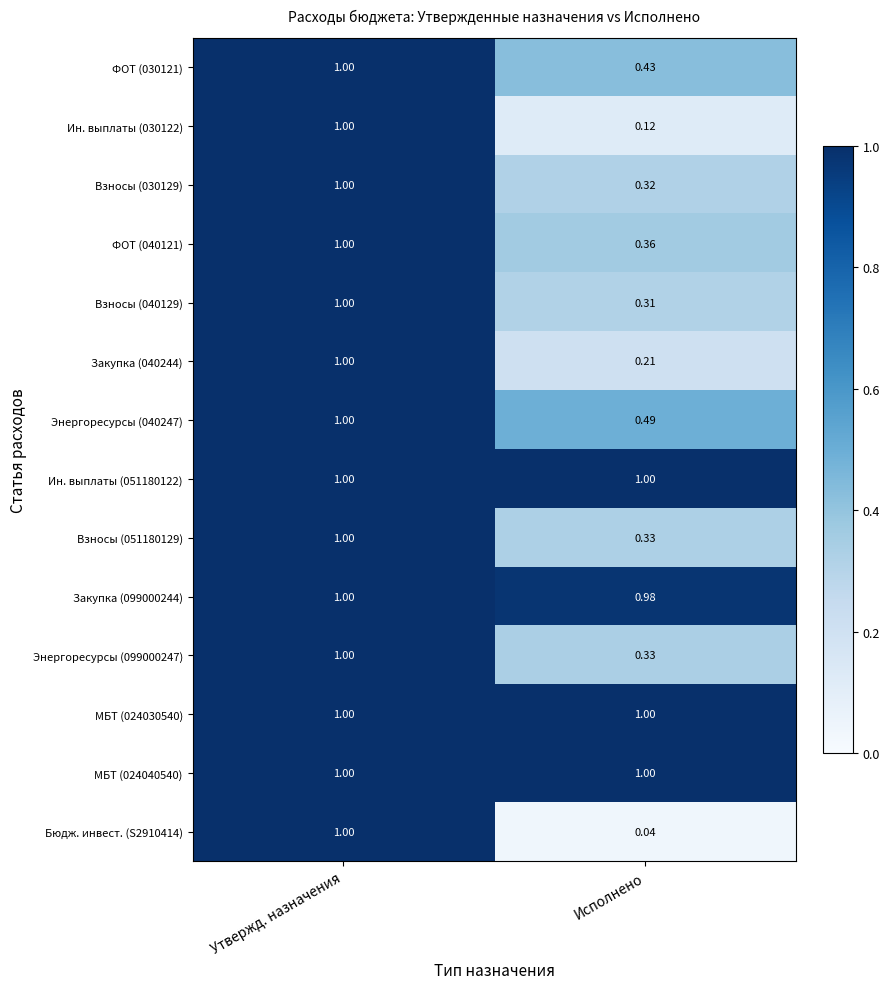

What is the total value across all series at Исполнено?

6.9